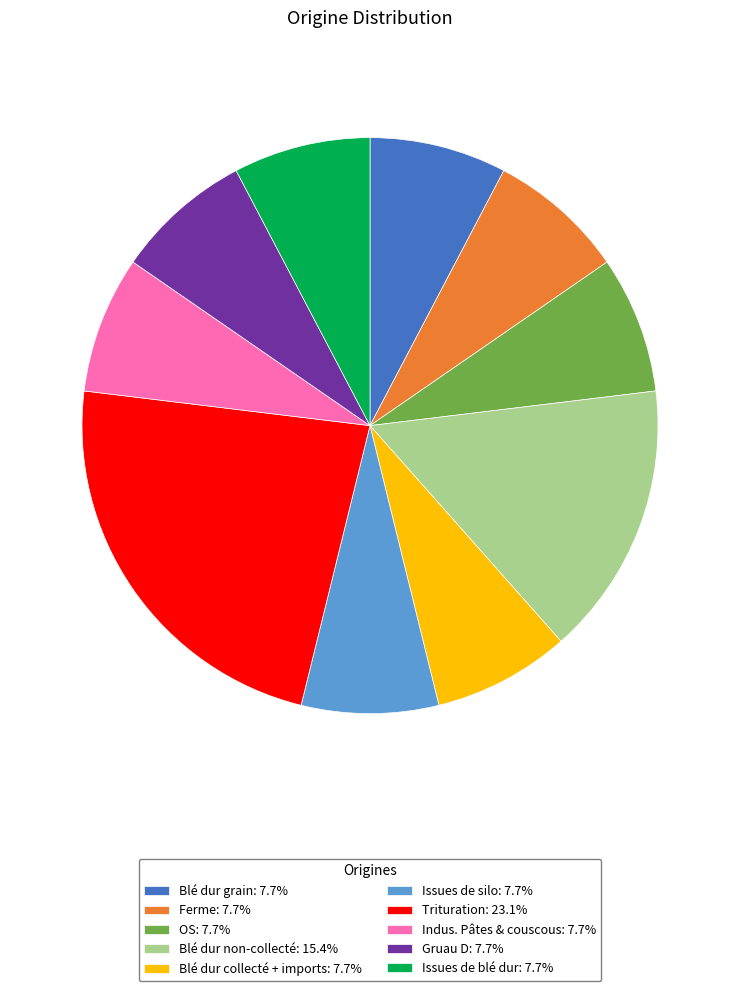

Is there a majority slice in this chart?

No